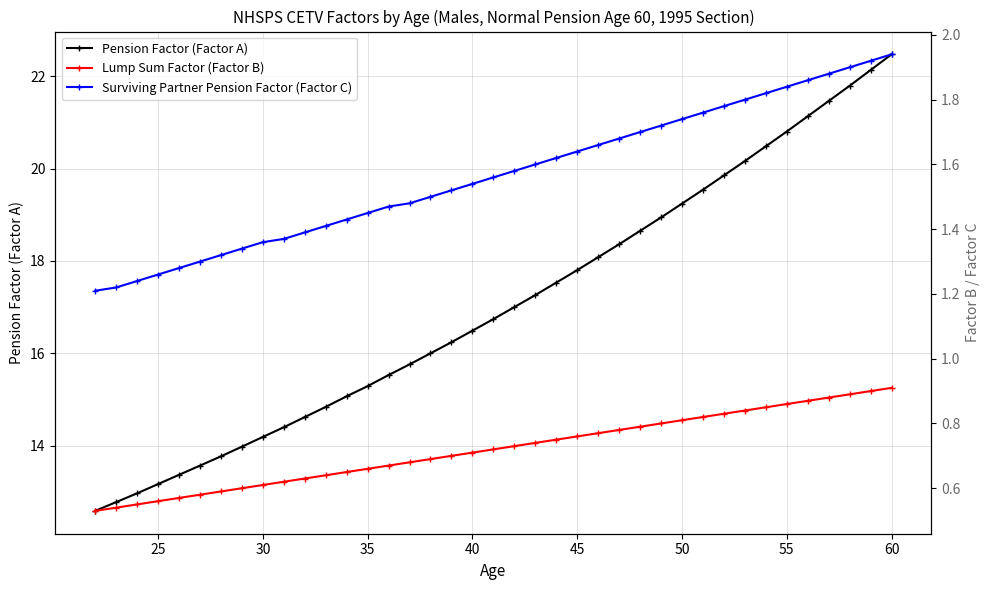

Is it true that Pension Factor (Factor A) equals 7.4 at 40?

False